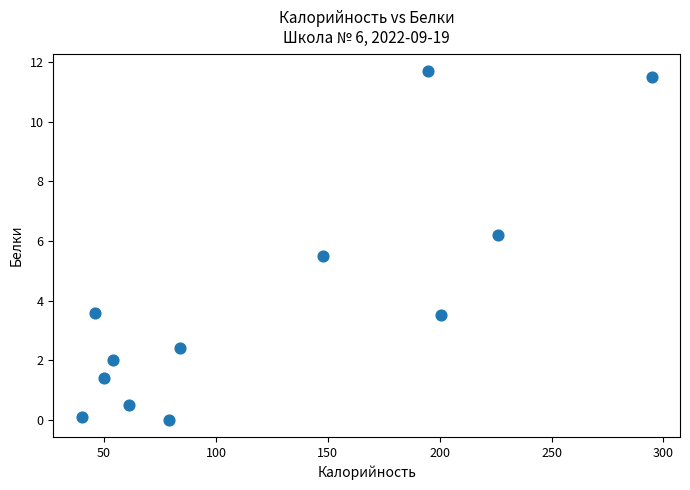

What Y value in the scatter plot is closest to 5?

5.5